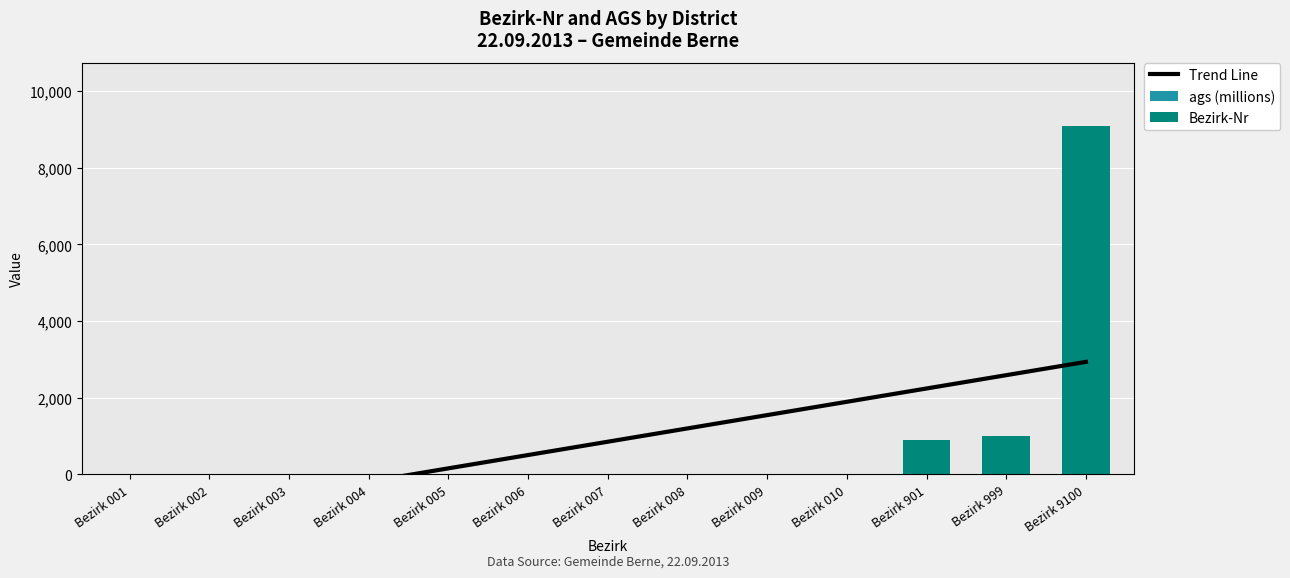

How many groups of bars are there?

13